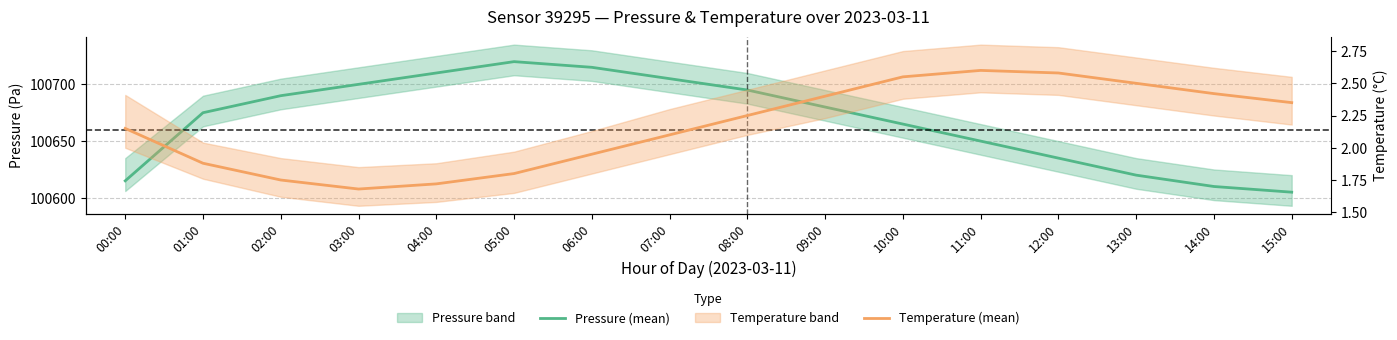

Rank the categories by Temperature (mean) value from highest to lowest.

11:00, 12:00, 10:00, 13:00, 14:00, 09:00, 15:00, 08:00, 00:00, 07:00, 06:00, 01:00, 05:00, 02:00, 04:00, 03:00